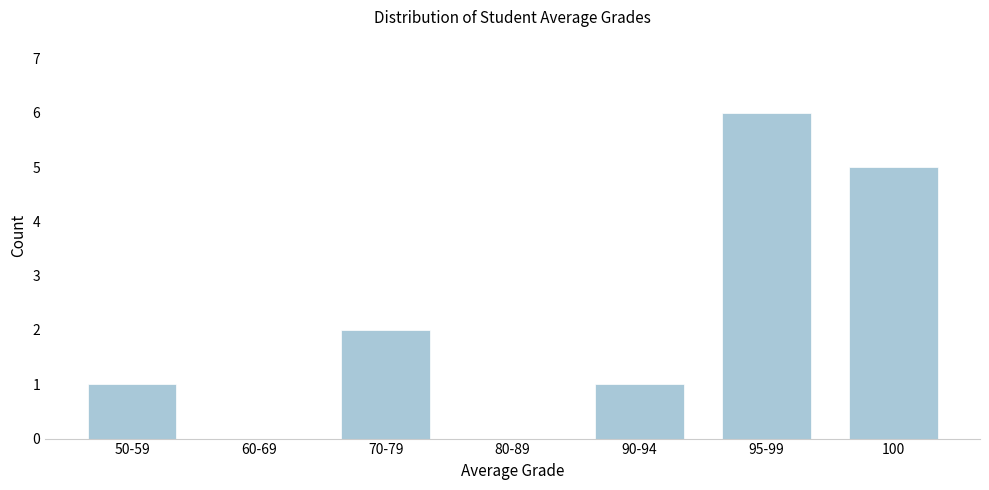

Reading right to left, extract all data points from this chart.

100=5	95-99=6	90-94=1	80-89=0	70-79=2	60-69=0	50-59=1